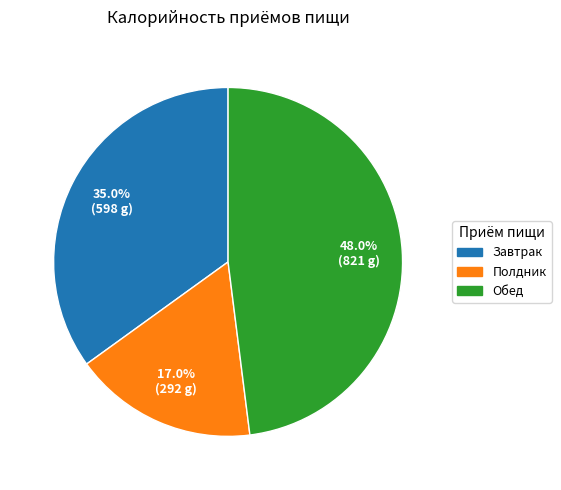

To the nearest percent, what is the difference between the Полдник and Обед slice percentages?

31%